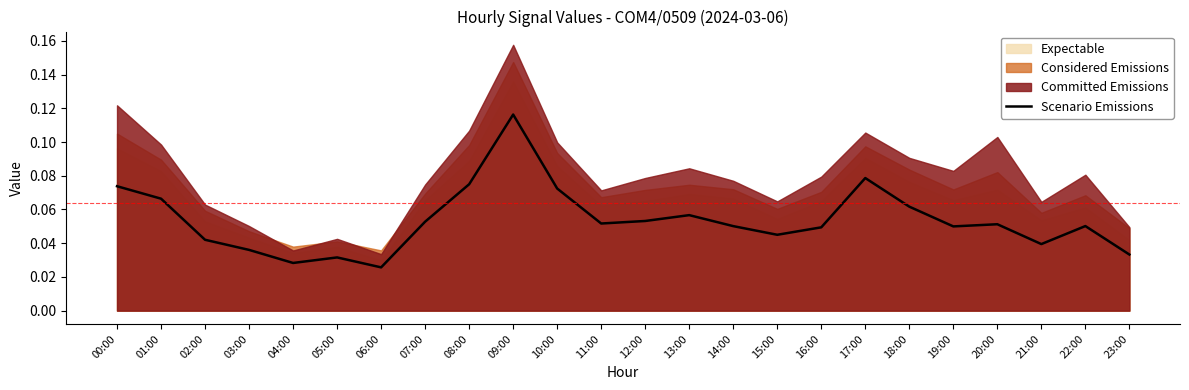

The chart shows a value of 0.0 at 01:00. True or false?

False